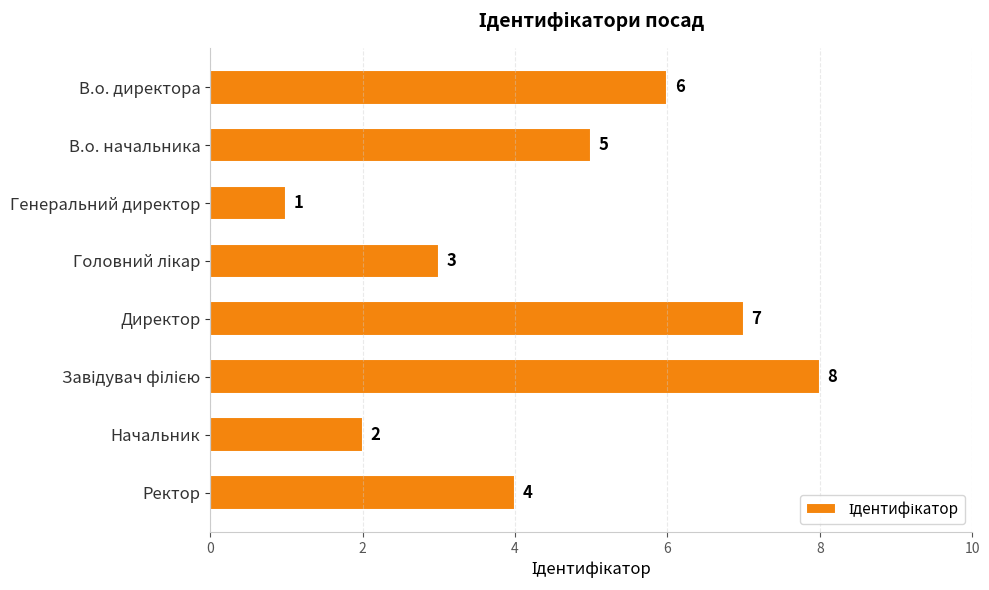

What is the approximate value at В.о. начальника?

5